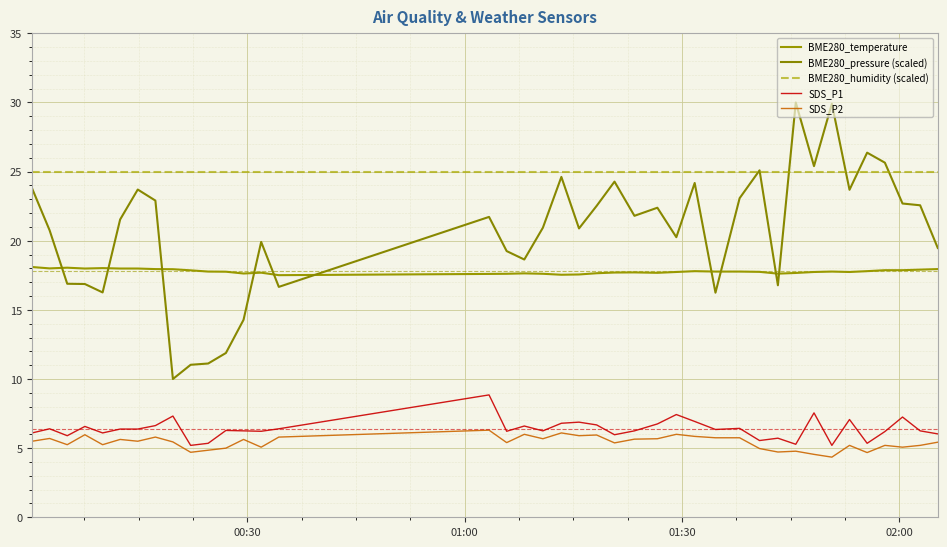

Which series has the largest total across all categories?

BME280_humidity (scaled)